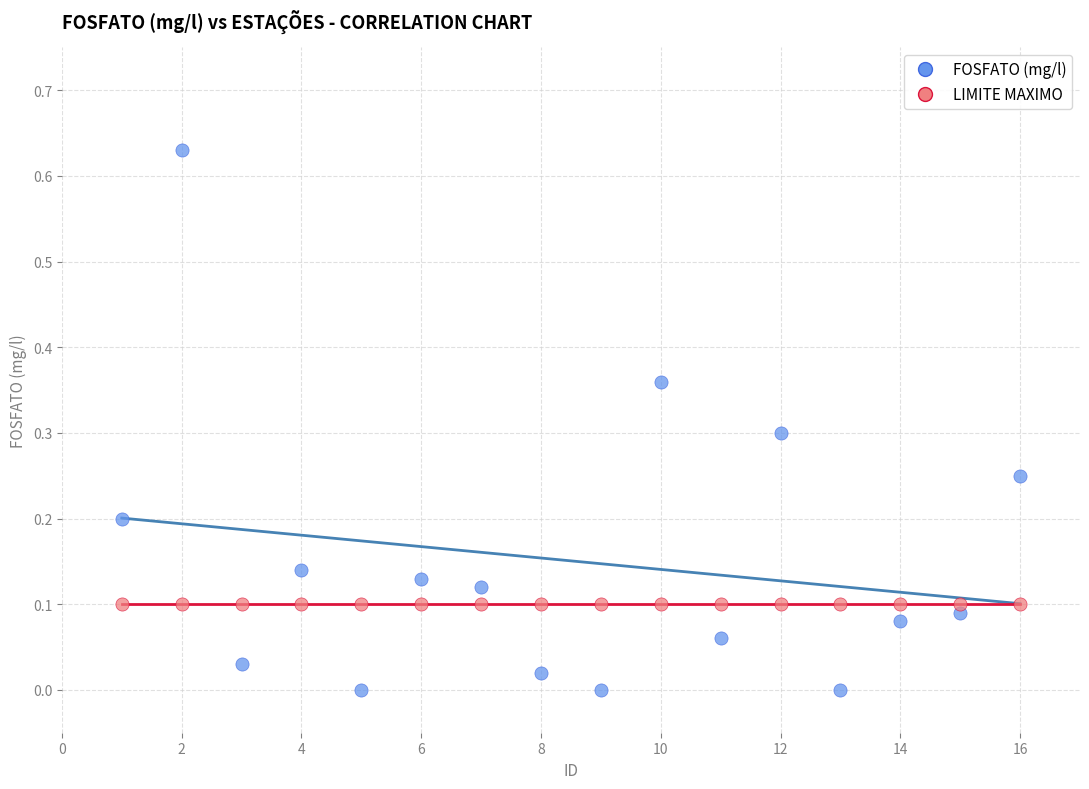

Which series contains the lowest Y value?

FOSFATO (mg/l)